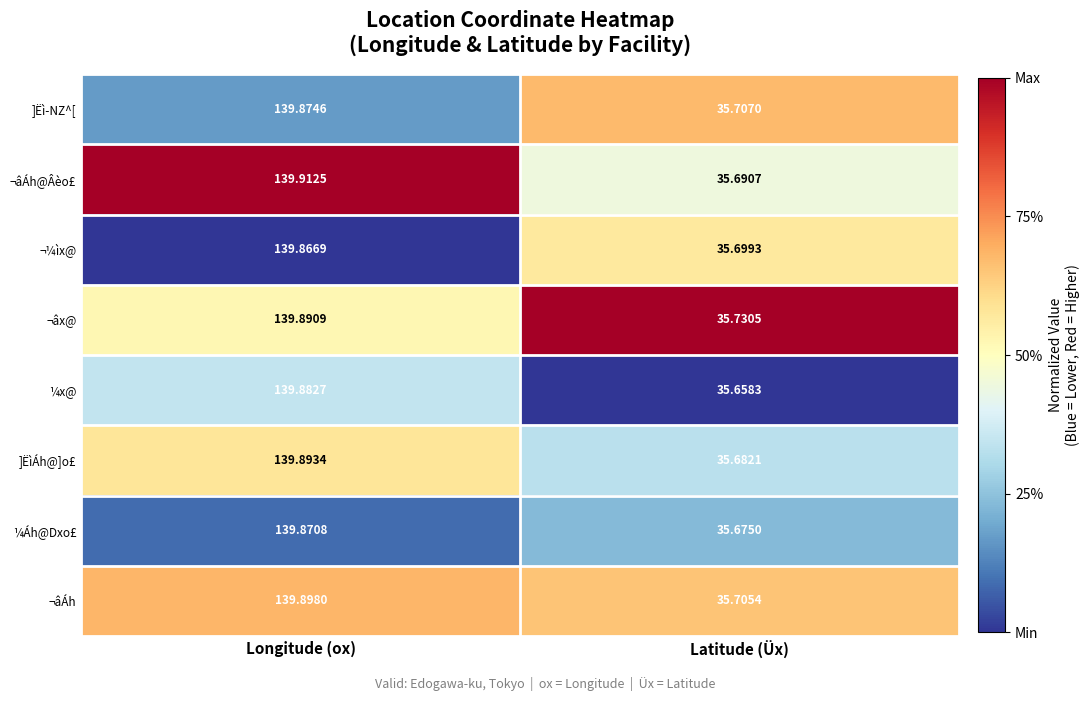

Which series has the largest total across all categories?

¬âx@